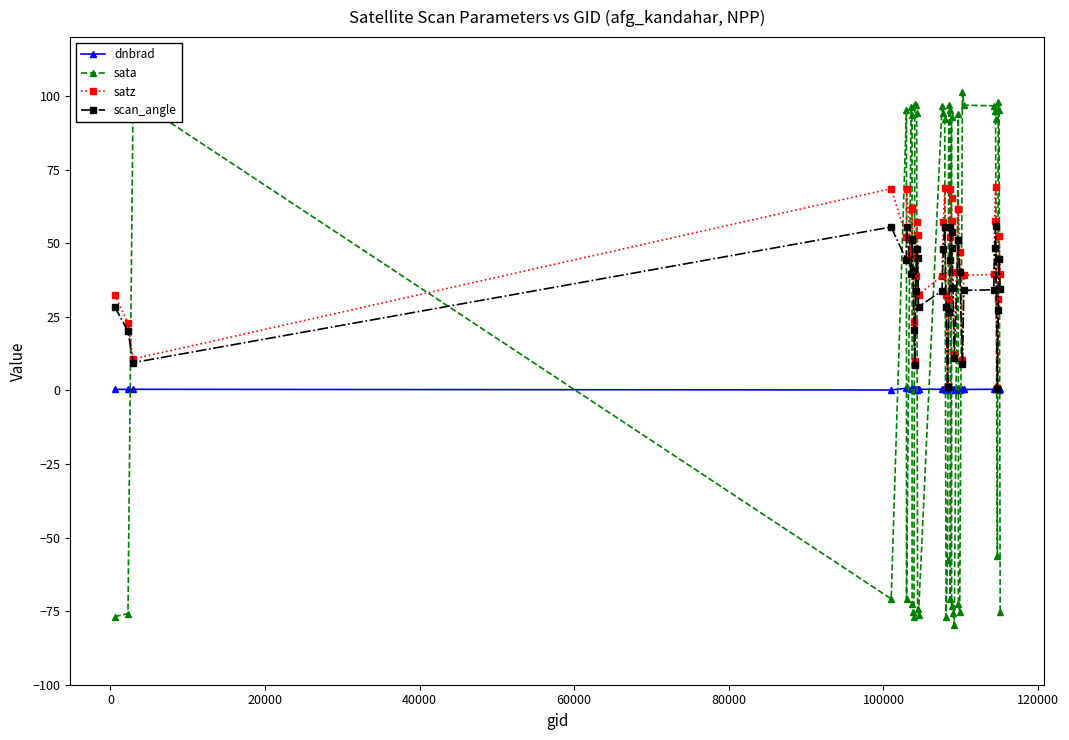

List the series in order of their overall mean, highest first.

satz, scan_angle, sata, dnbrad